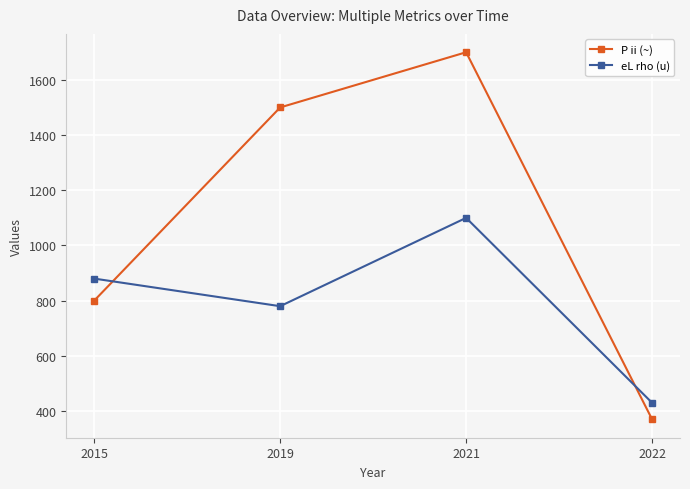

At which category does P ii (~) reach its first local peak?

2021